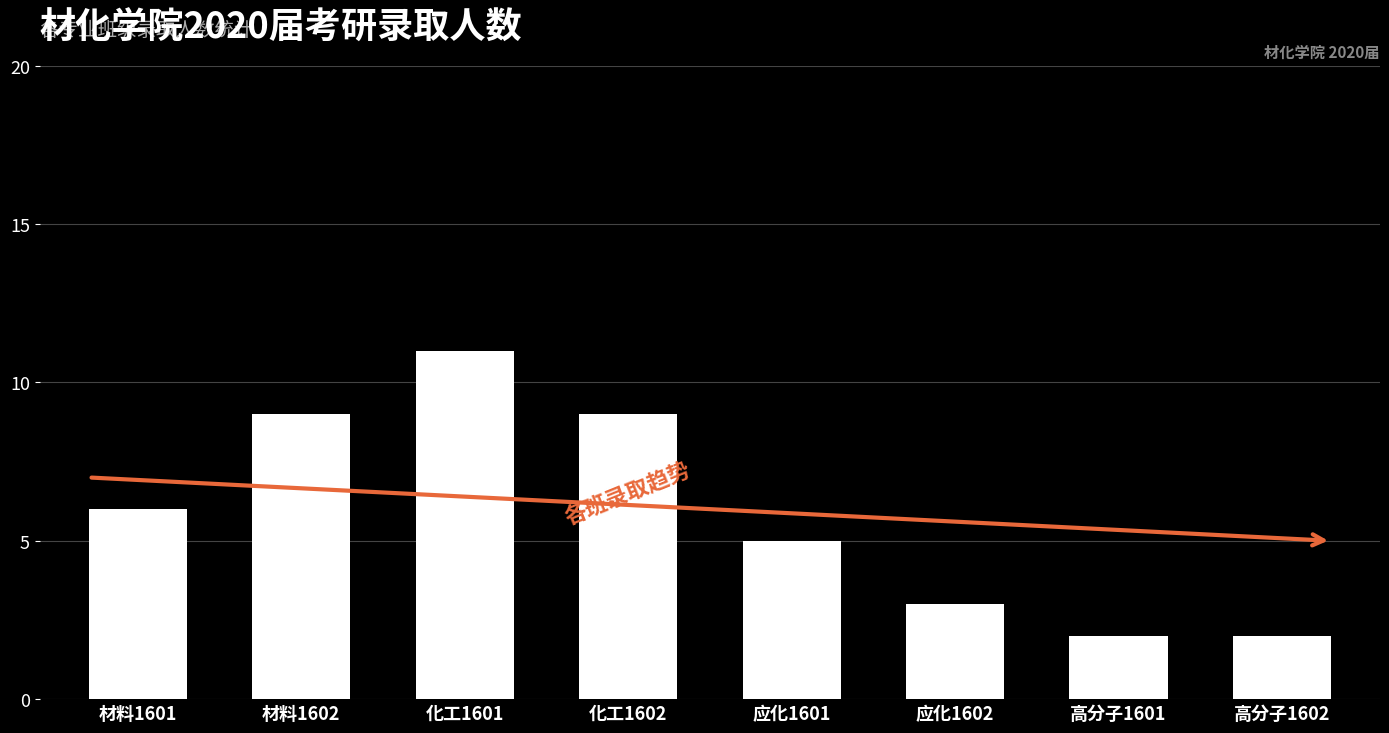

The value at 高分子1602 is 3. True or false?

False